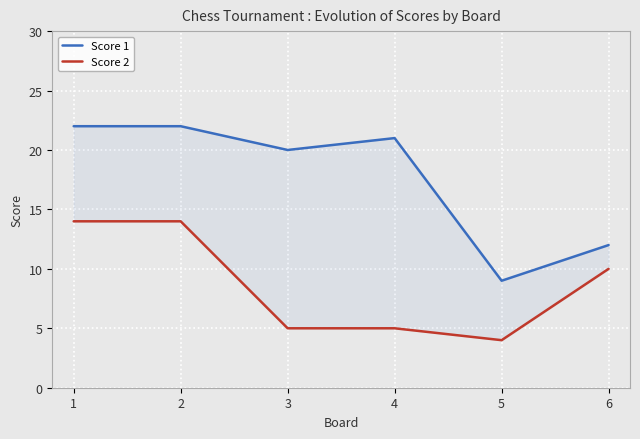

Which series has the largest range (max minus min)?

Score 1